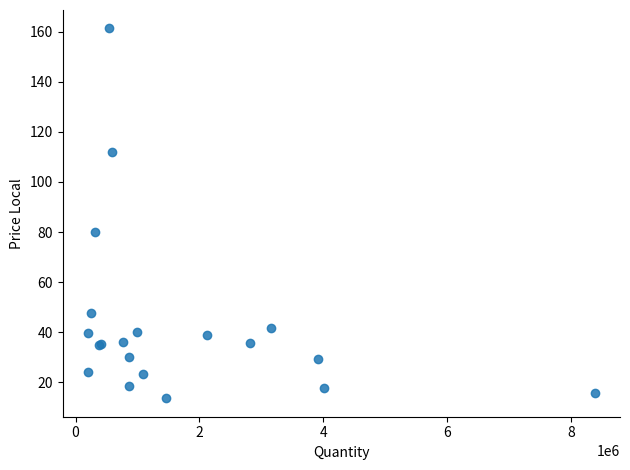

What Y value in the scatter plot is closest to 87?

80.2